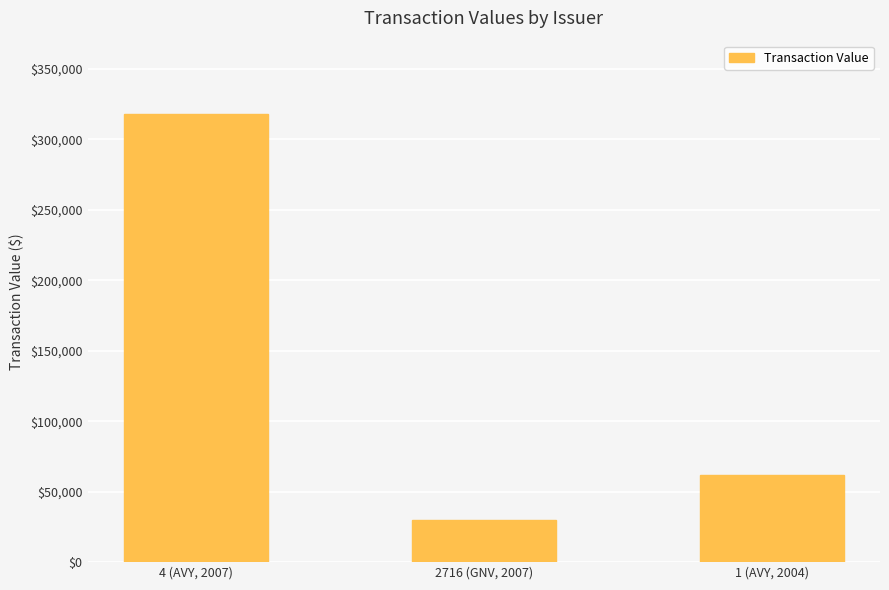

What position from the left is 4 (AVY, 2007)?

1